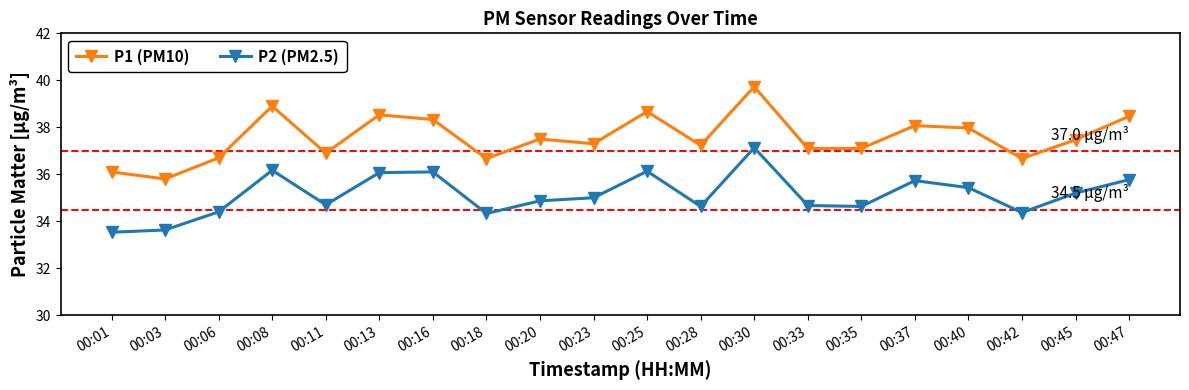

The P1 (PM10) series shows 39.7 at 00:30. True or false?

True